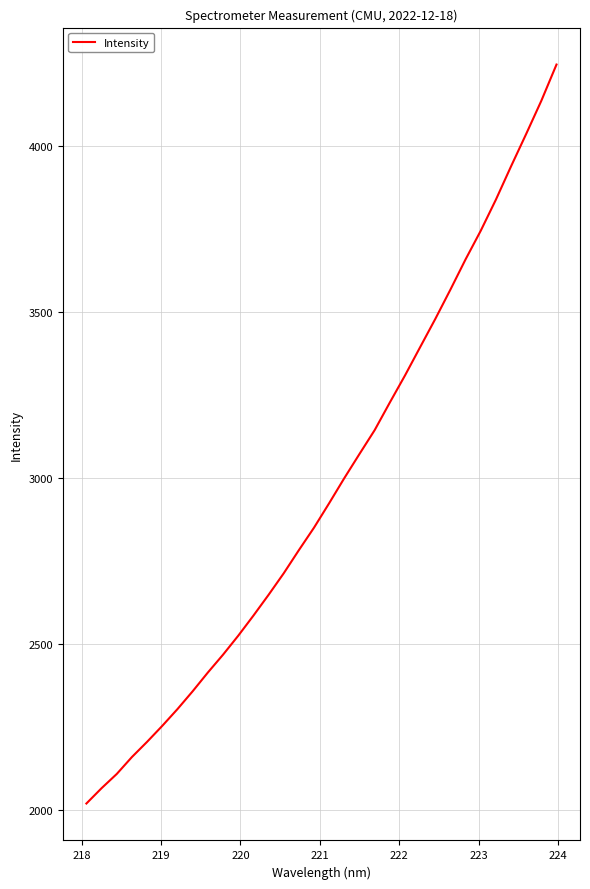

What is the minimum value shown in the chart?

2020.7